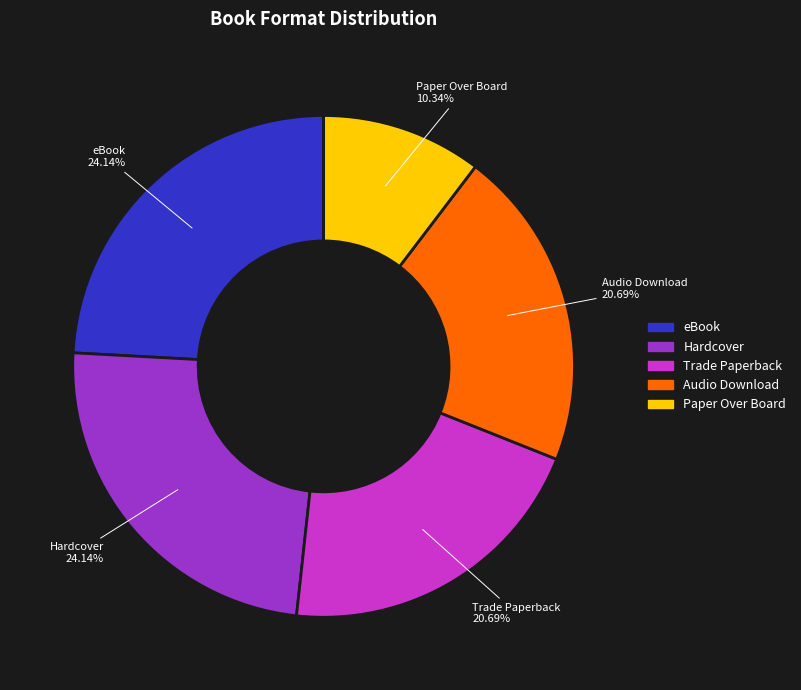

How many slices are in this pie chart?

5